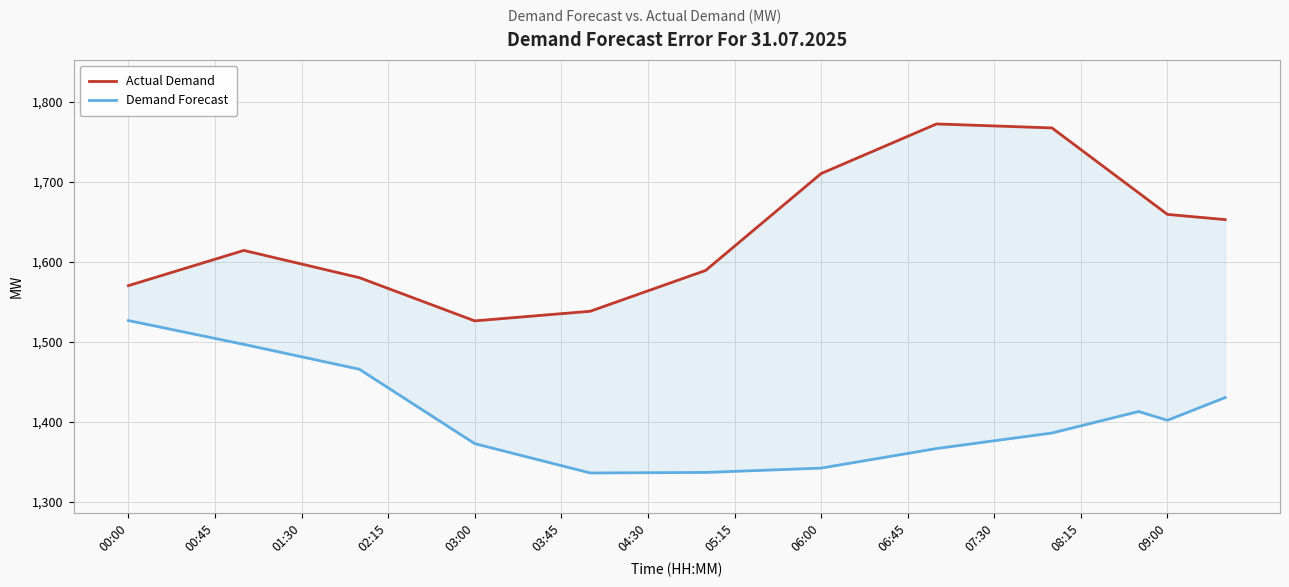

At how many categories does at least one series exceed 1553?

31